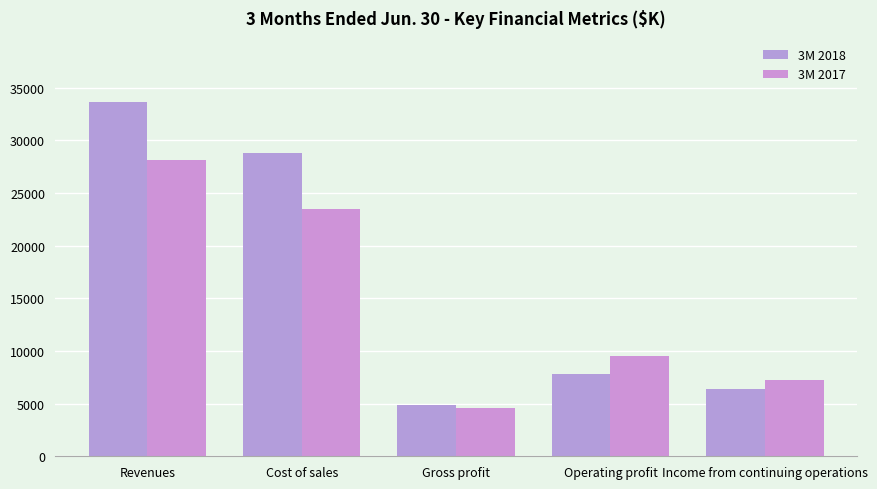

The 3M 2018 series shows 4846 at Gross profit. True or false?

True